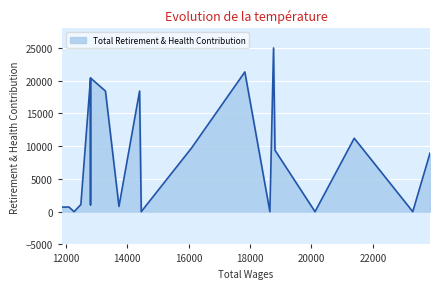

What is the sum of the values at 10 and 14?

19458